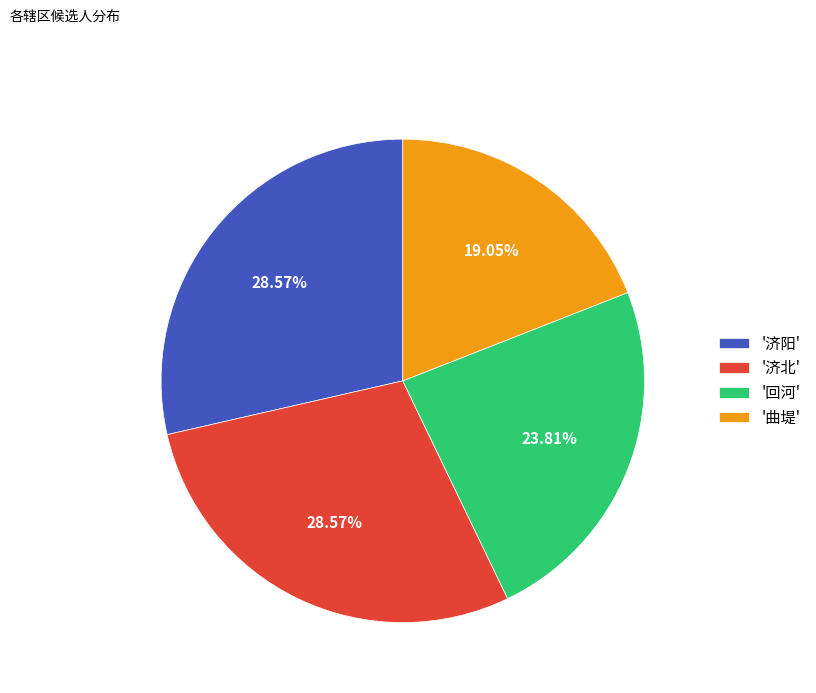

Which has a higher value, '济北' or '曲堤'?

'济北'